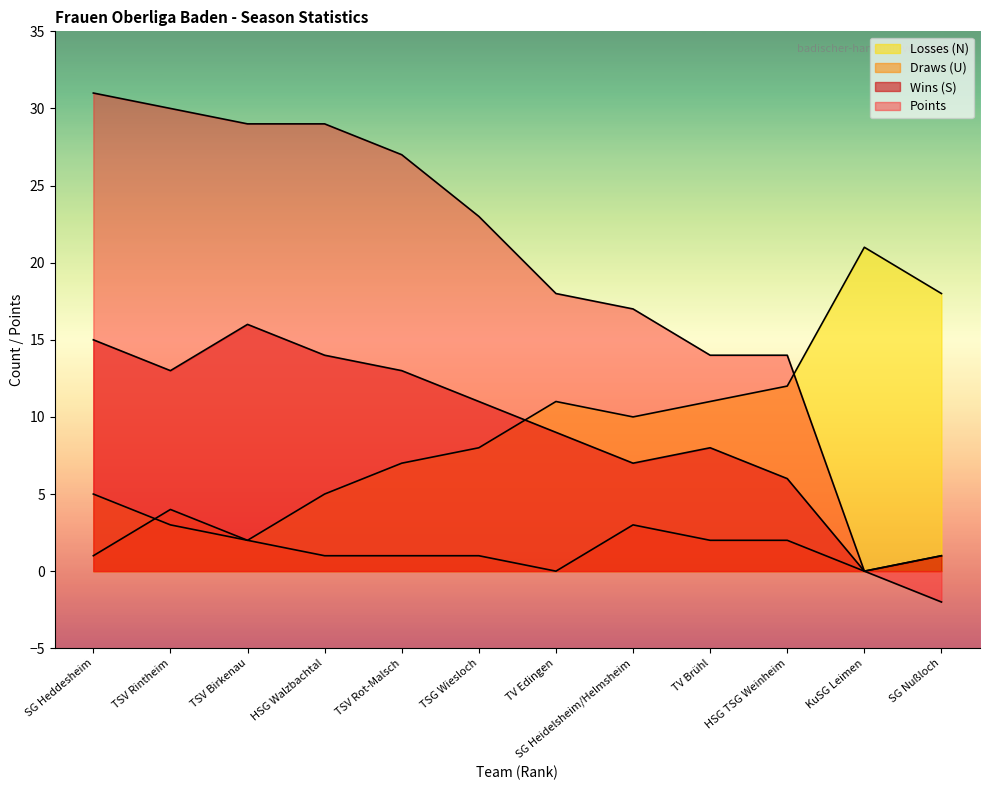

What are all the series names shown in the legend?

Wins (S), Draws (U), Losses (N), Points